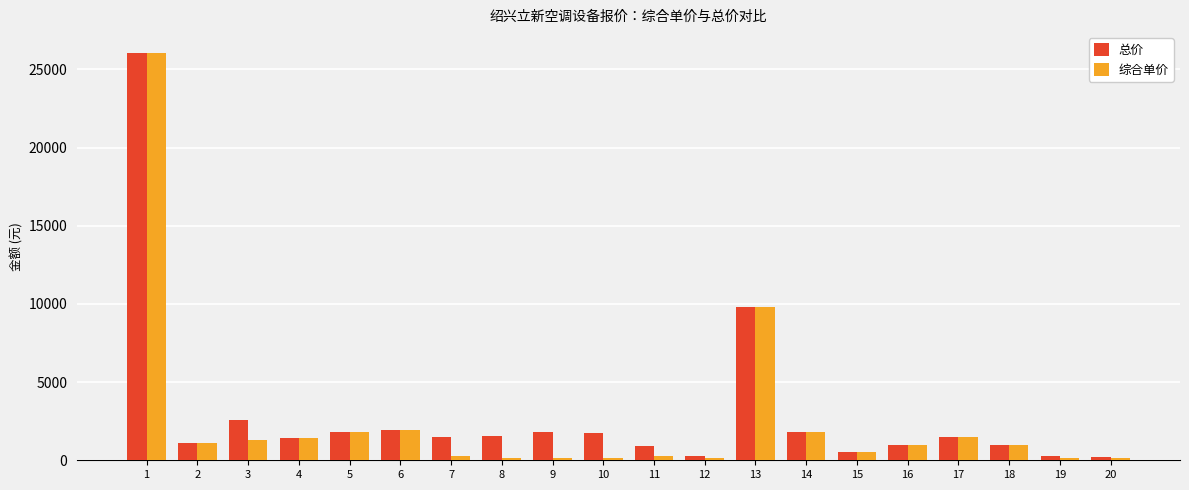

What is the difference between the 综合单价 values at 6 and 16?

970